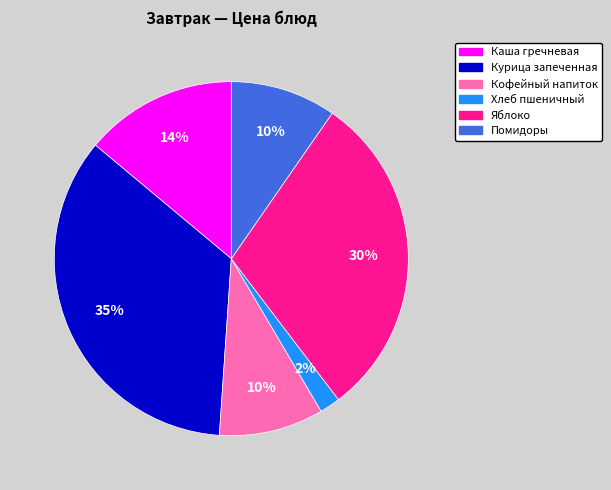

How many segments does this pie chart have?

6